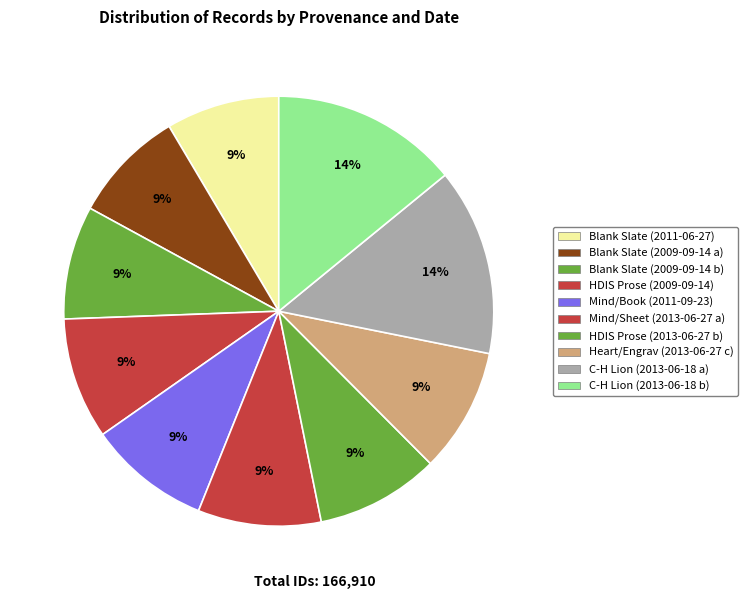

Count the number of slices in the pie.

10